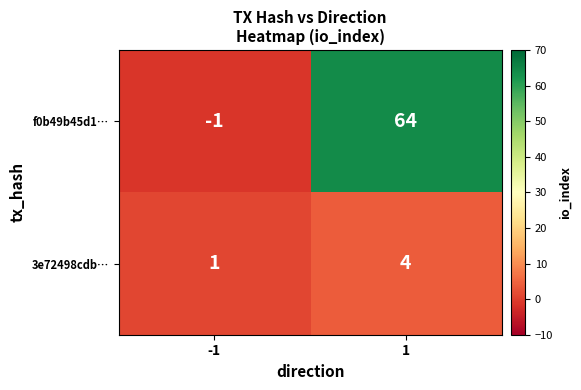

What is the greatest value displayed?

64